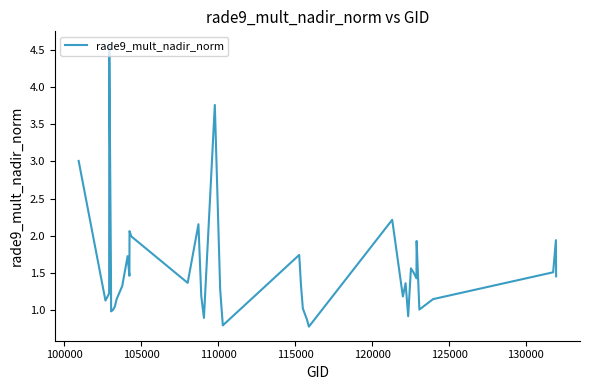

What is the minimum value shown in the chart?

0.8